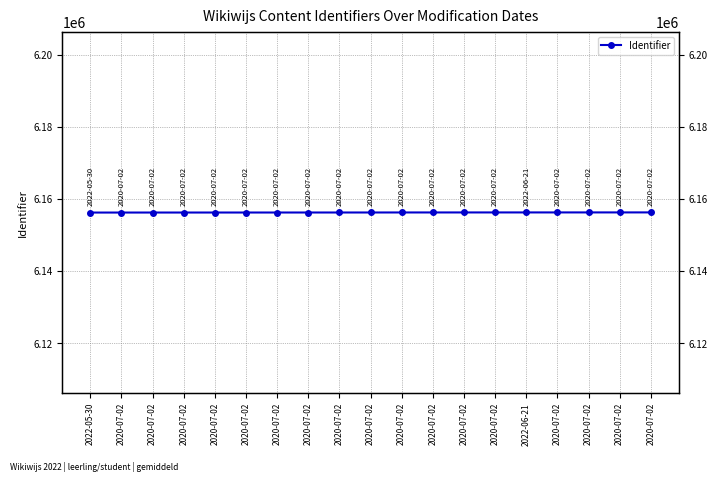

What is the change in value from 2020-07-02 to 2020-07-02?

+4